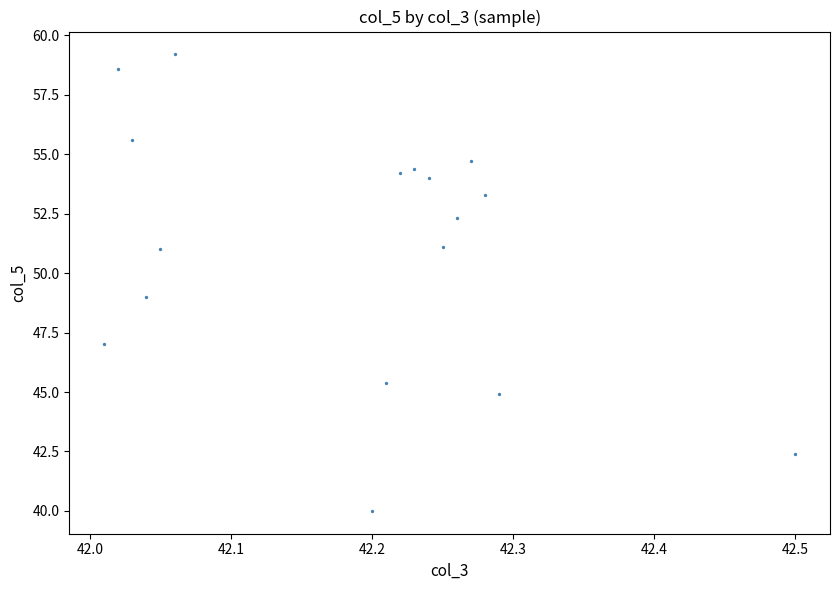

What is the range of Y values (max minus min)?

19.2